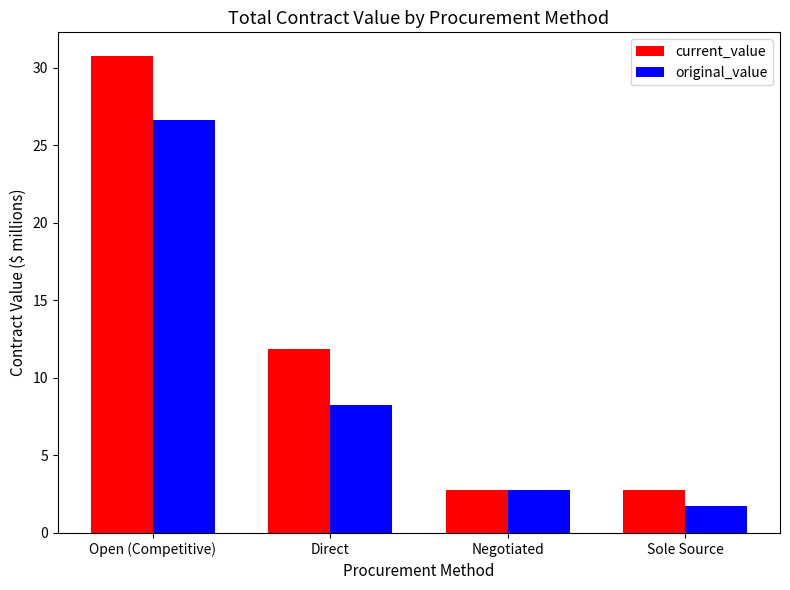

What is the lowest value of the current_value series?

2.8